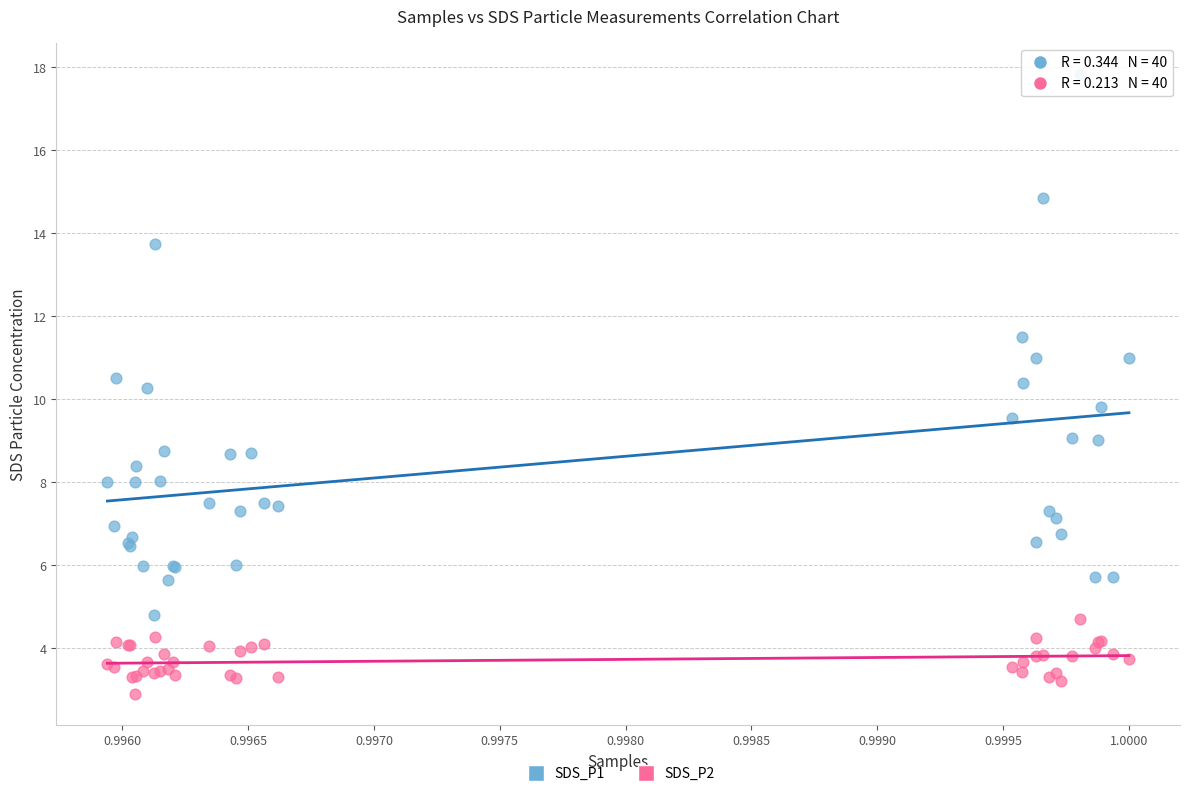

Which series has the widest spread of Y values?

SDS_P1